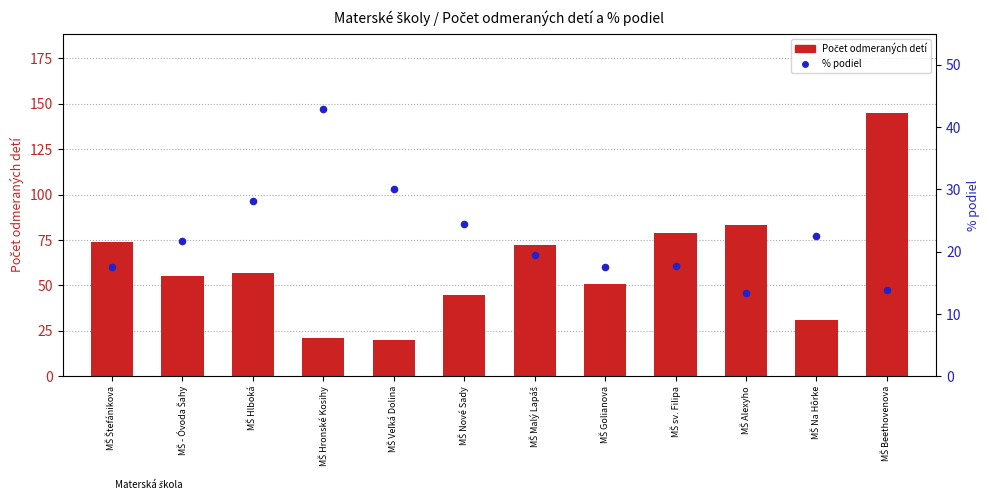

What are all the series names shown in the legend?

Počet odmeraných detí, % podiel